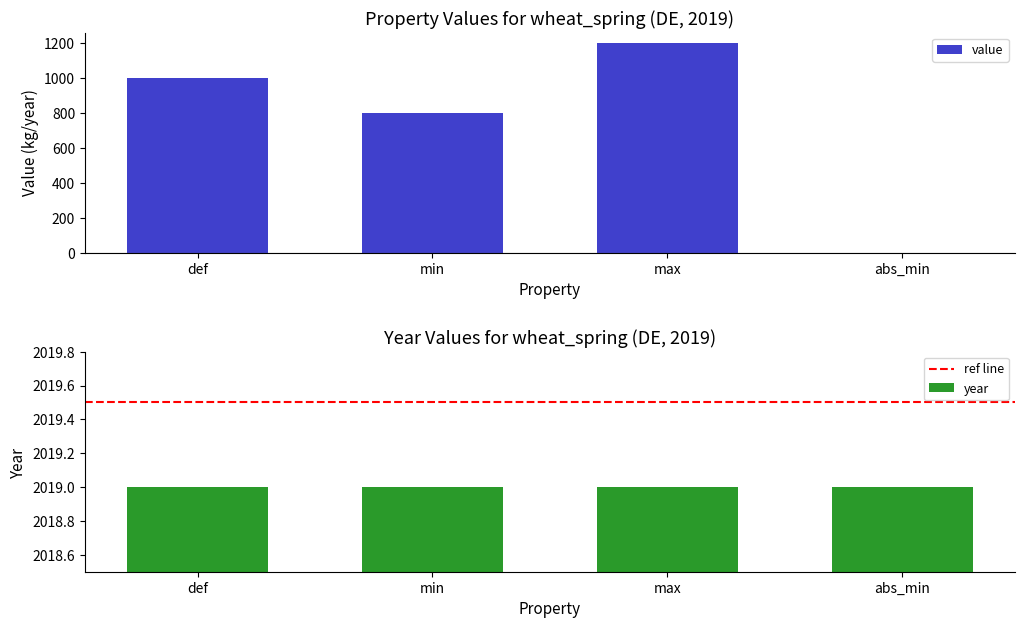

Does the chart contain any negative values?

No